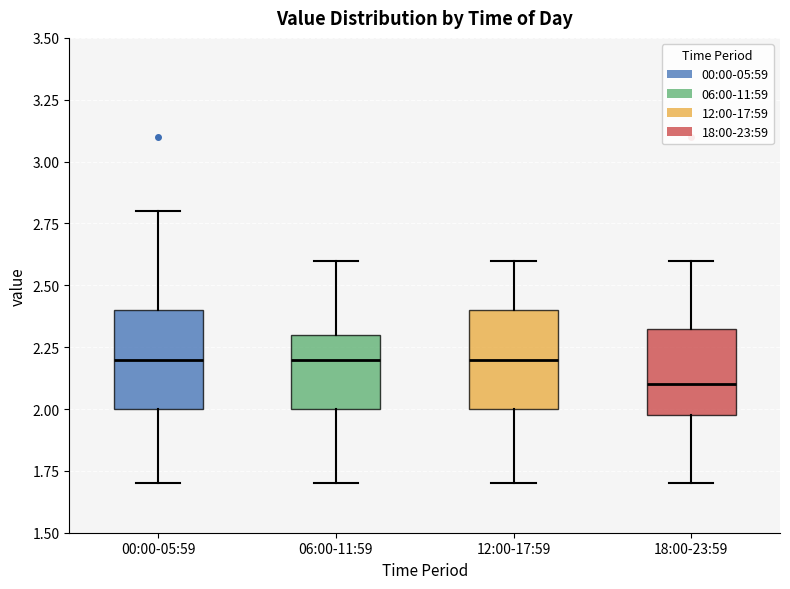

Reading left to right, read every box against the y-axis: the position of its median line, the range the box covers, and the ends of its whiskers. The values are not printed on the chart, so give them approximately, as read against the axis.

00:00-05:59: median 2.20, box 2.00 to 2.40, whiskers 1.70 to 2.80
06:00-11:59: median 2.20, box 2.00 to 2.30, whiskers 1.70 to 2.60
12:00-17:59: median 2.20, box 2.00 to 2.40, whiskers 1.70 to 2.60
18:00-23:59: median 2.10, box 2.00 to 2.35, whiskers 1.70 to 2.60